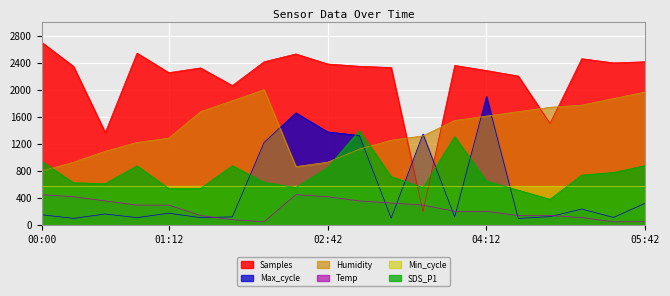

The Samples series shows 1351.3 at 02:06. True or false?

False